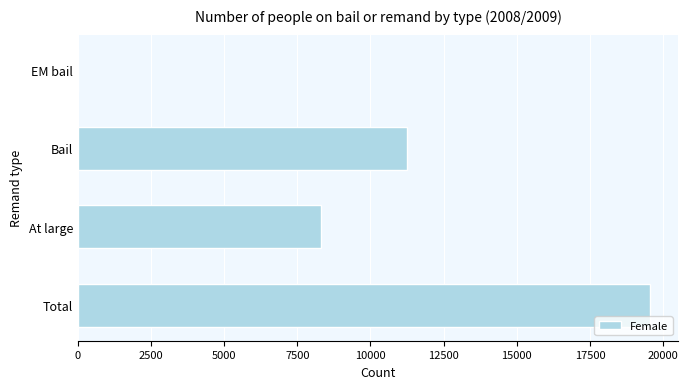

What is the greatest value displayed?

19539